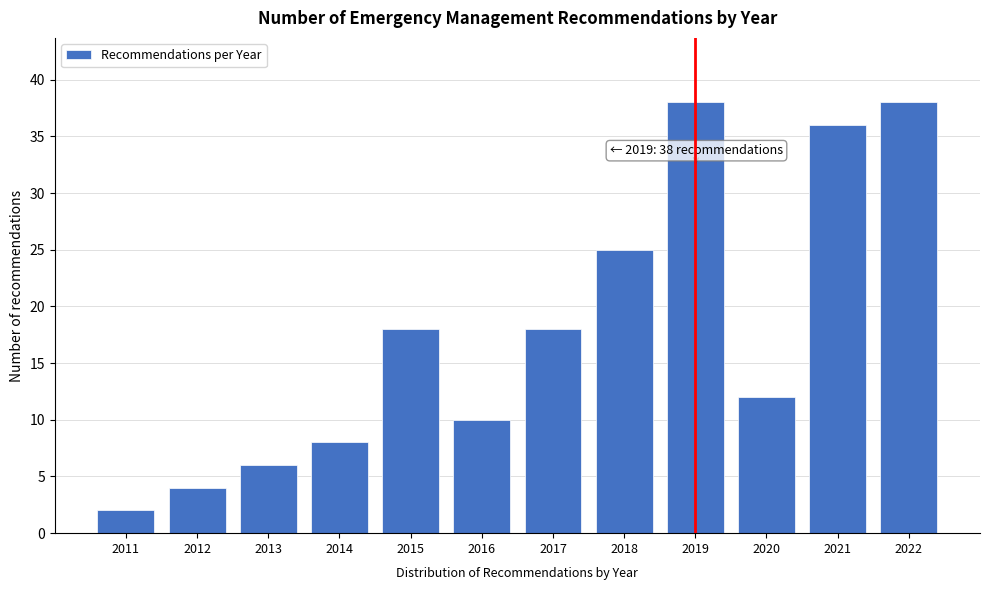

Reading left to right, transcribe all the data shown in this chart.

2011=2	2012=4	2013=6	2014=8	2015=18	2016=10	2017=18	2018=25	2019=38	2020=12	2021=36	2022=38